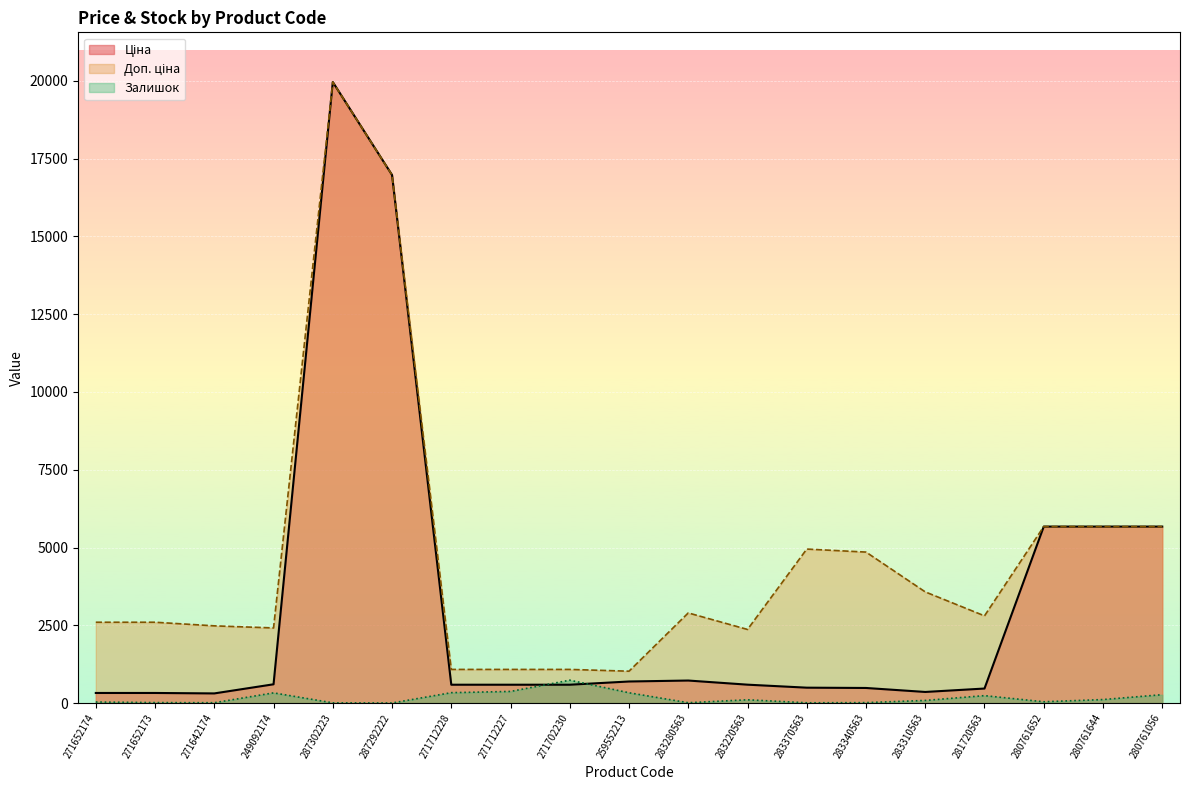

Rank the series at 283310563 from highest to lowest value.

Доп. ціна, Ціна, Залишок